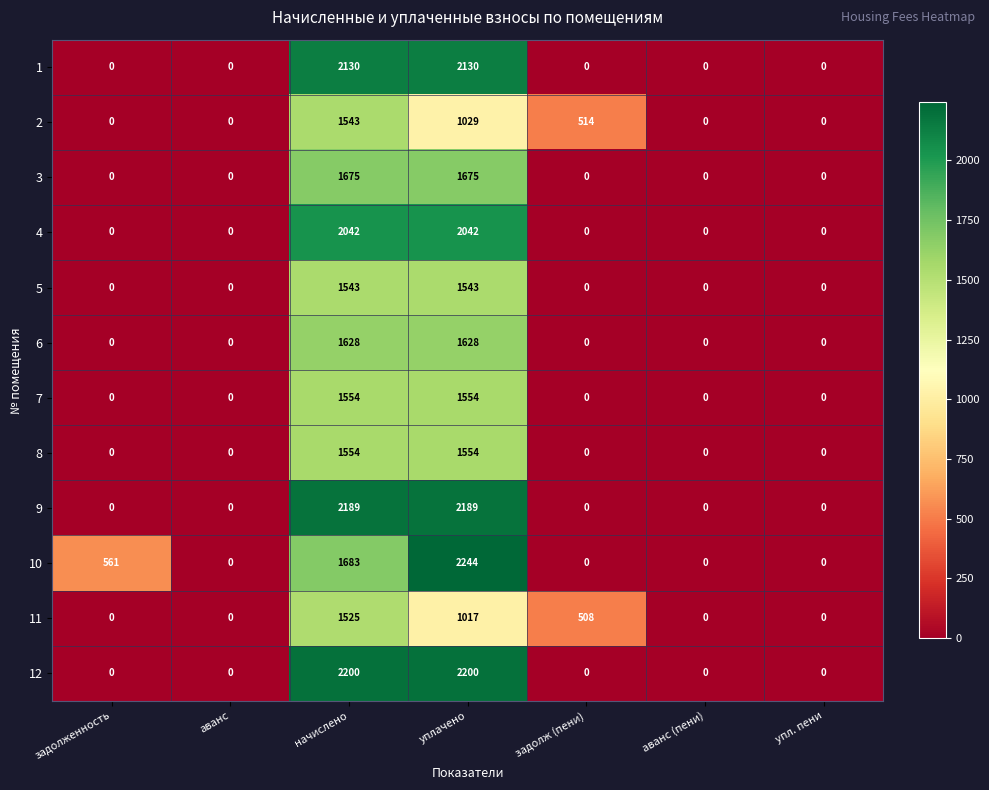

What is the spread (max minus min) of values at начислено?

675